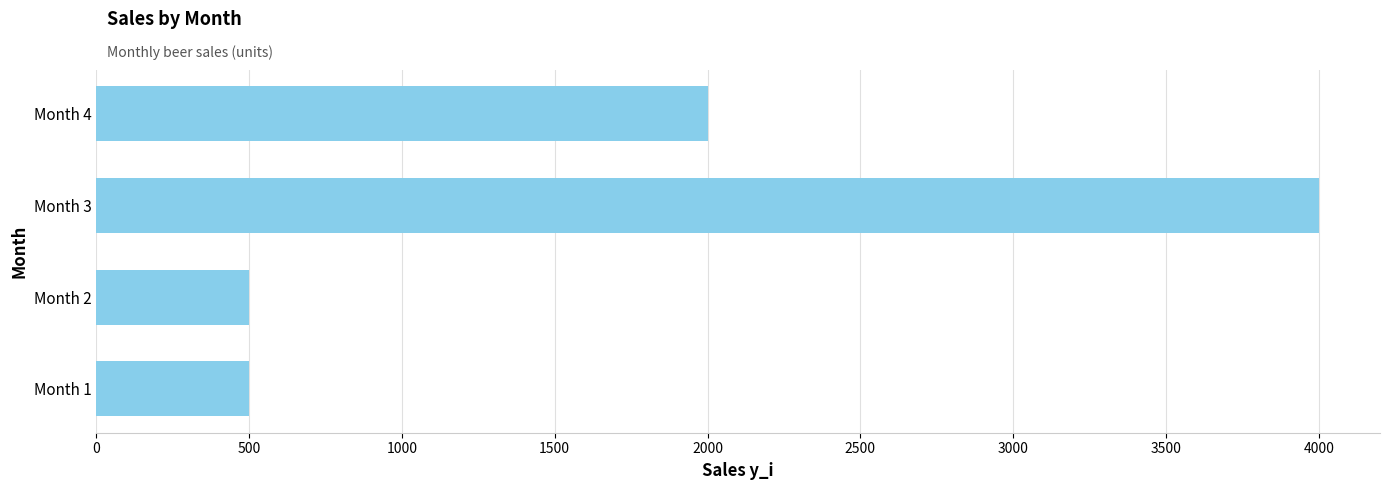

Reading bottom to top, list all the values displayed in this chart.

Month 1=500.0	Month 2=500.0	Month 3=4000.0	Month 4=2000.0